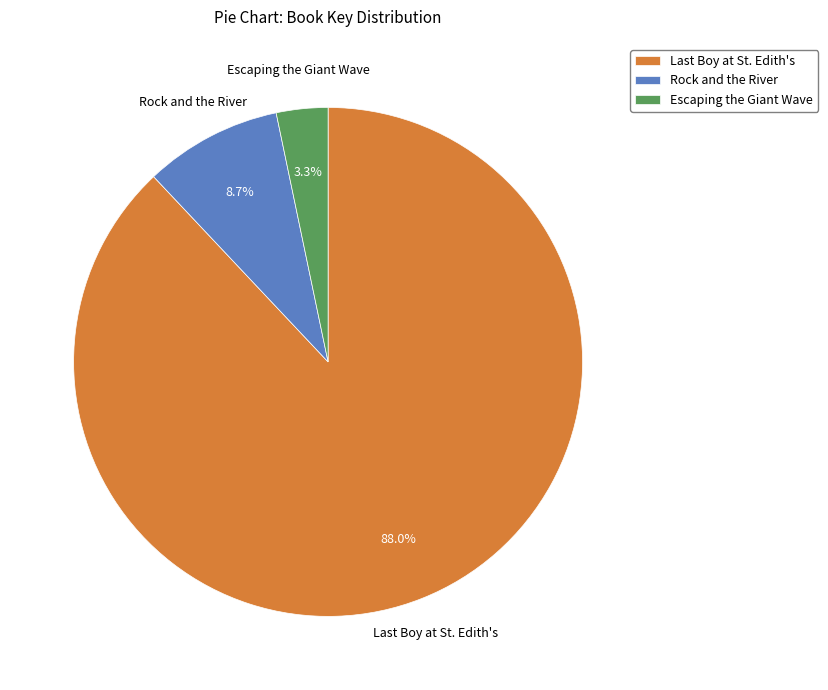

Is there any slice that represents more than half of the pie?

Yes